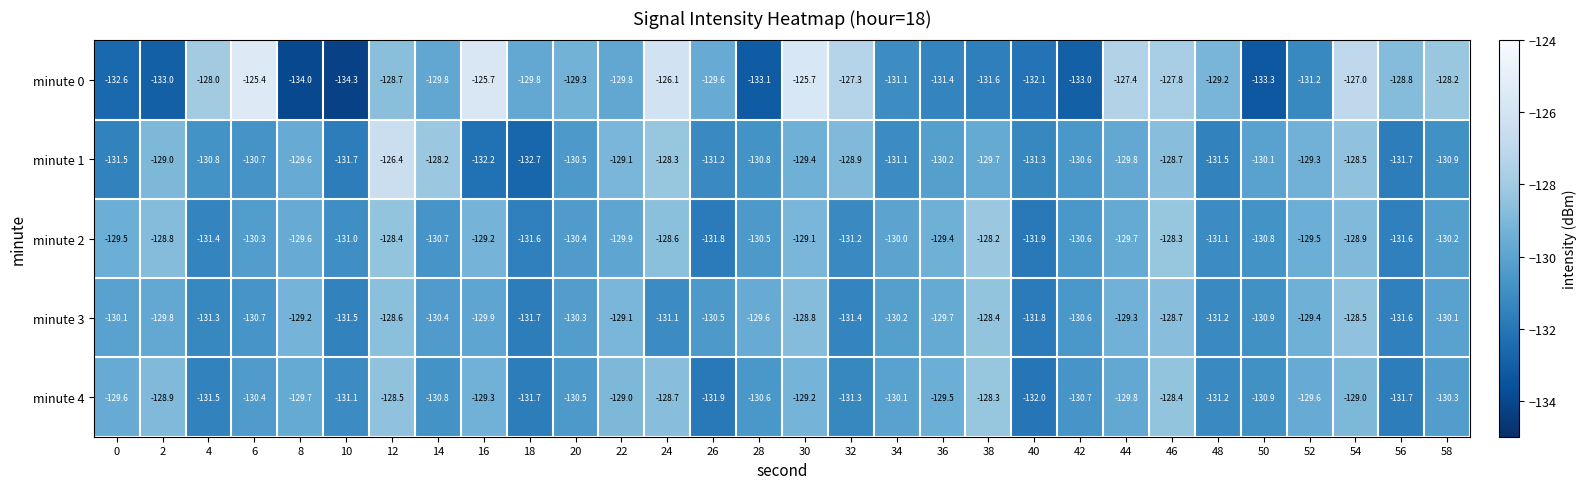

Where does the minute 0 series first go above -129?

4